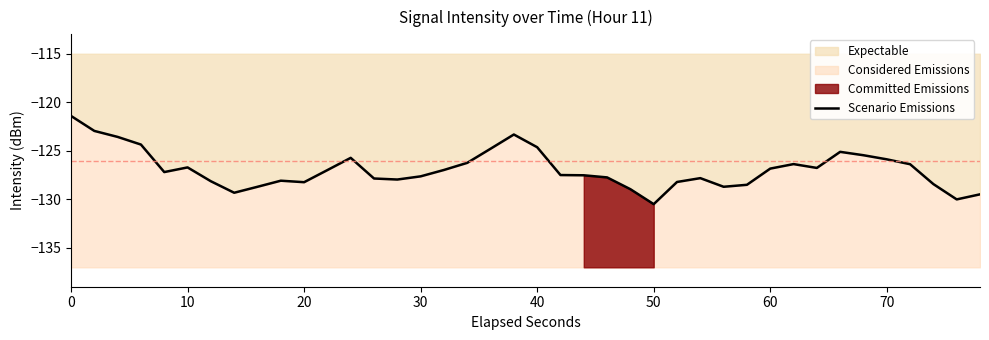

What is the average value?

-126.9